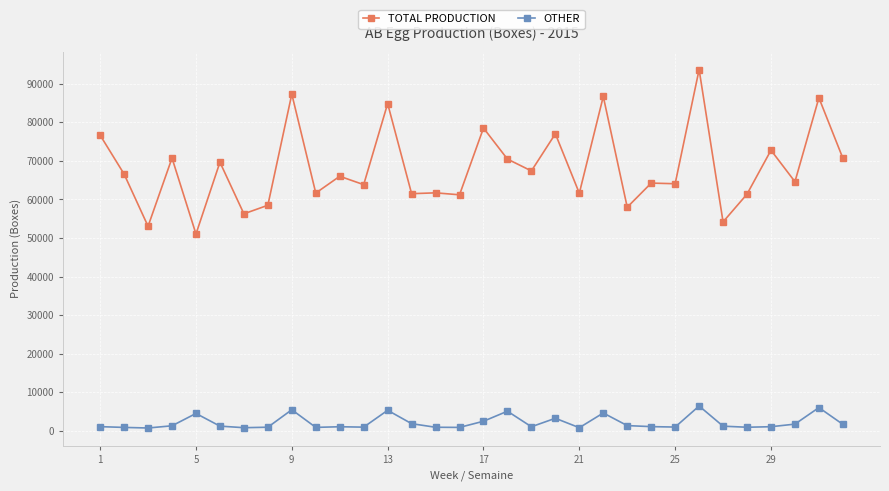

How many data points in OTHER are less than 1219?

16